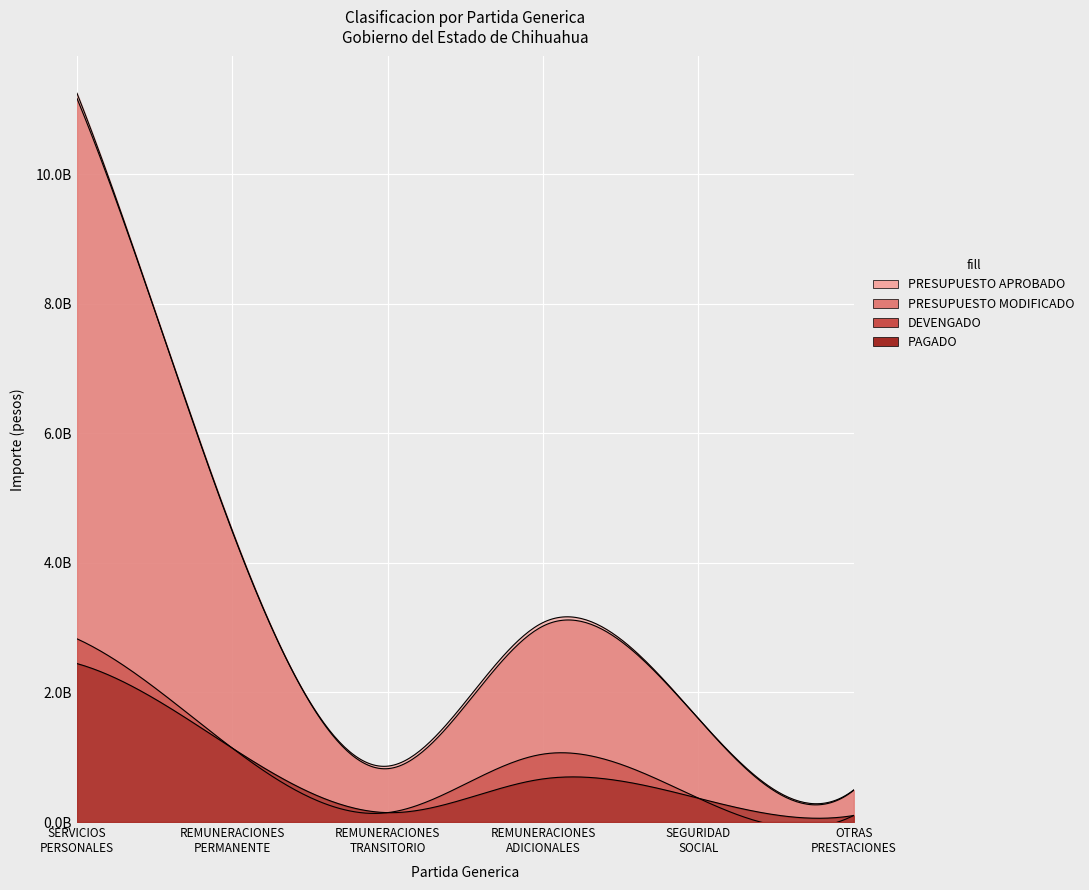

Which category has the lowest value across all series?

OTRAS PRESTACIONES SOCIALES Y ECONOMICAS